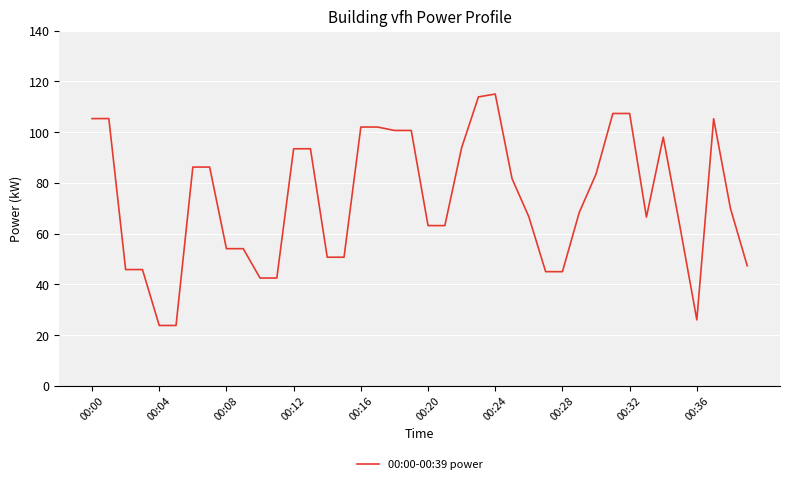

What is the minimum value shown in the chart?

23.7